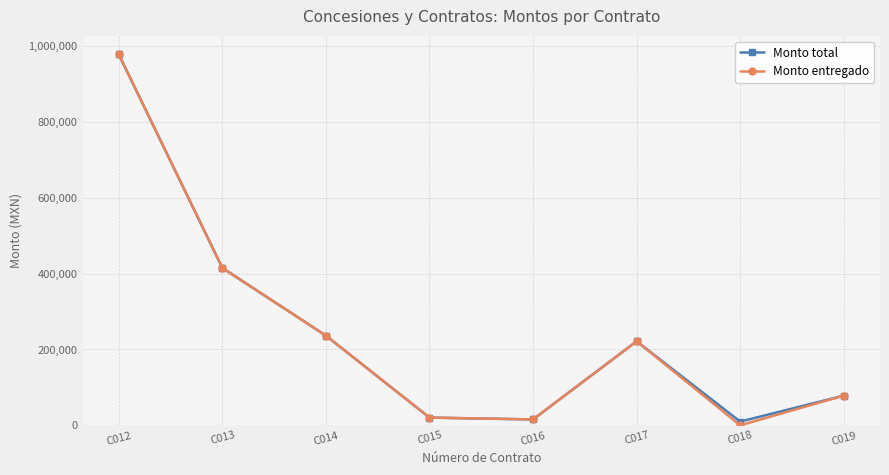

What is the value of the Monto total point at the 1st from the left?

978225.7